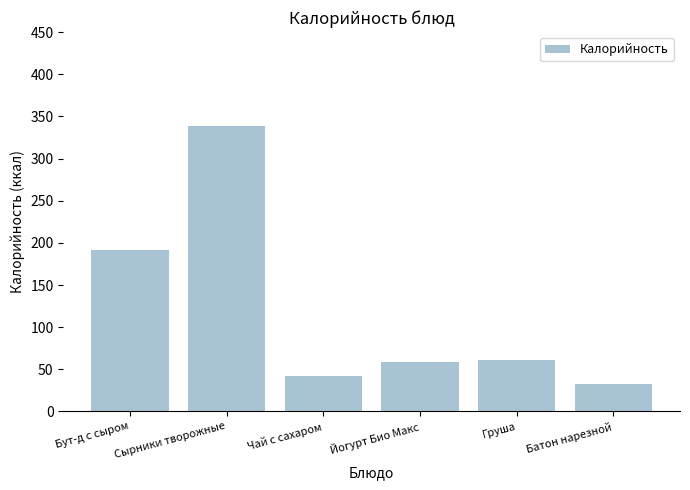

Between Батон нарезной and Груша, which is larger?

Груша